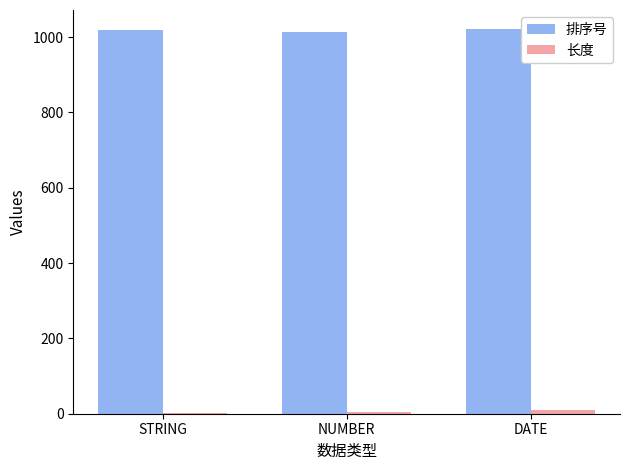

What is the sum of all 排序号 values?

3053